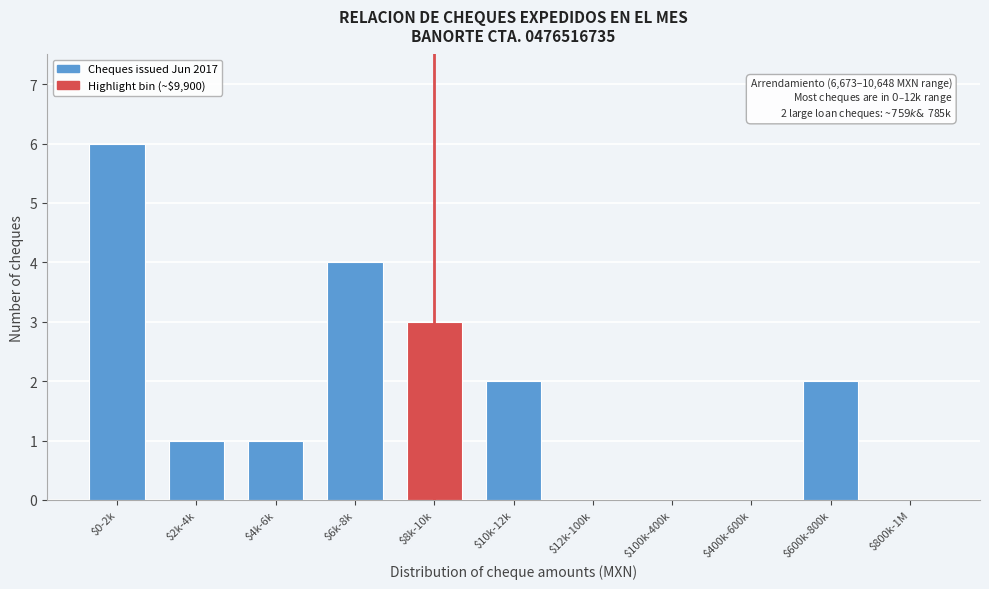

The chart shows a value of -2 at $400k-600k. True or false?

False